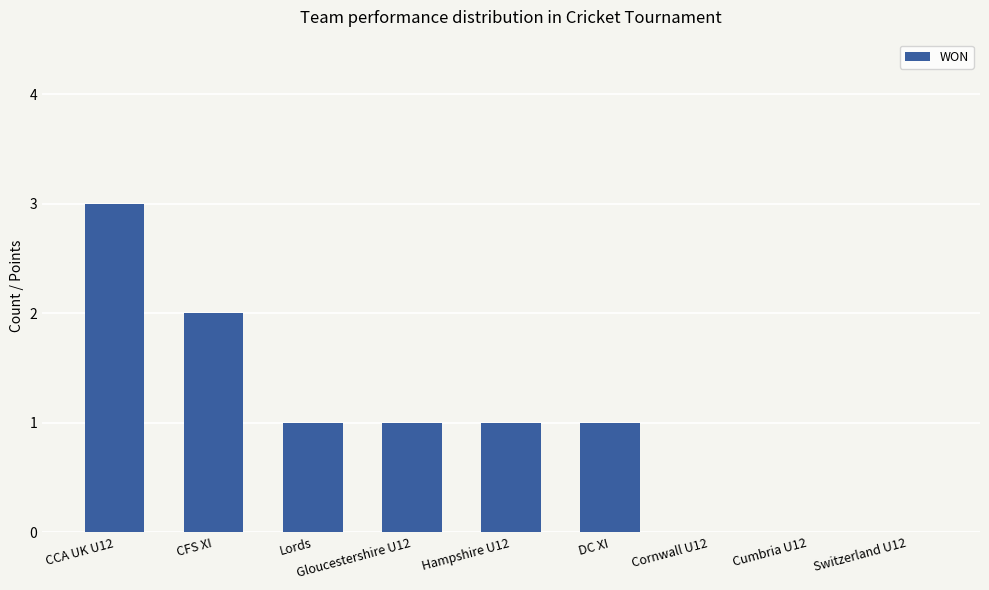

Are the bars grouped side by side (vs. stacked)?

No